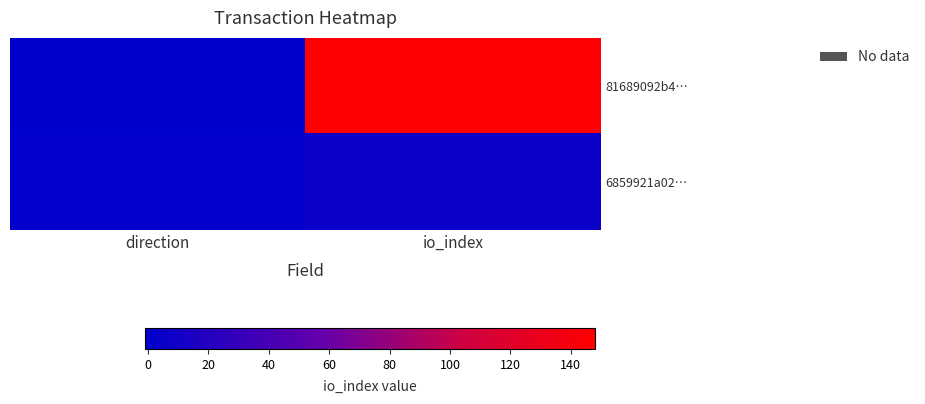

Reading right to left, what are all the values shown in this chart?

81689092b4…: io_index=148	direction=-1
6859921a02…: io_index=5	direction=1